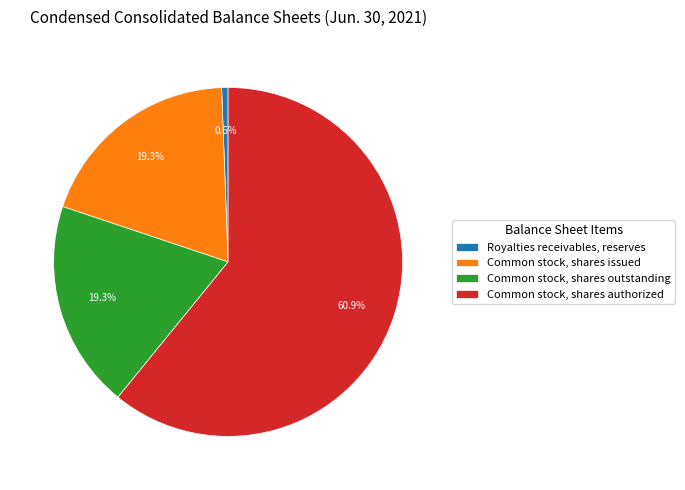

How much of the chart is everything except Common stock, shares outstanding?

80.7%